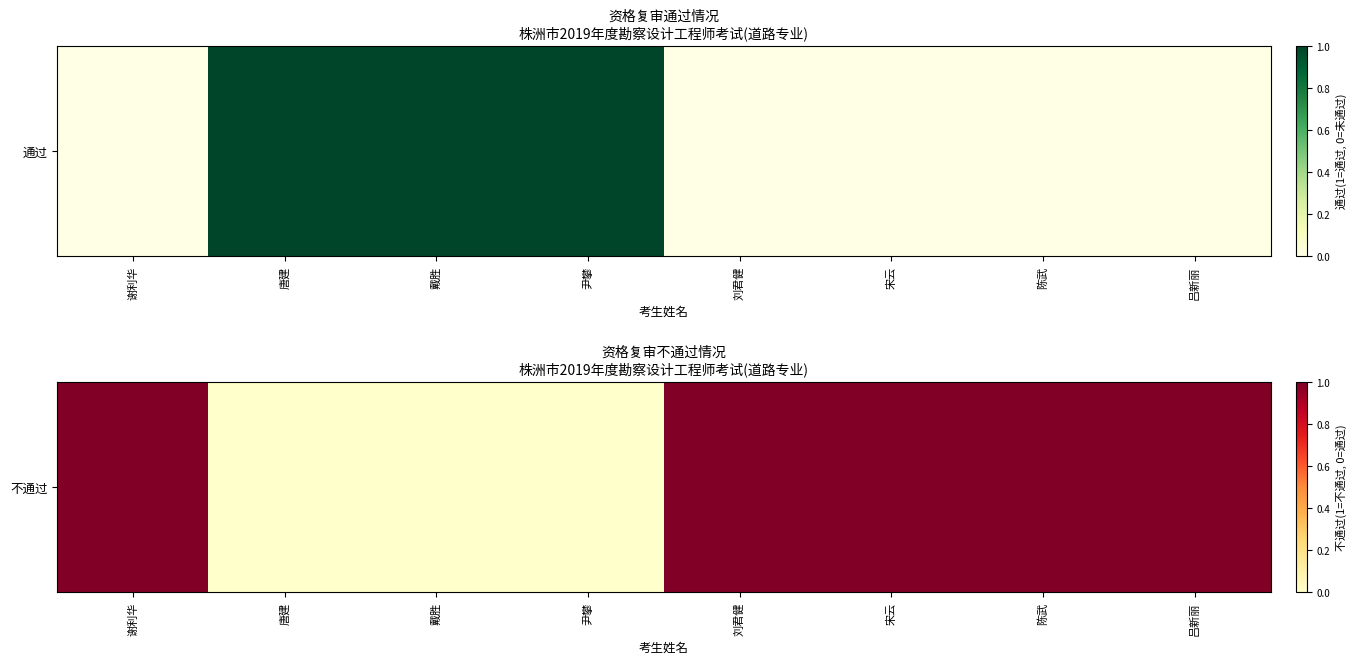

Rank the categories by value from highest to lowest.

谢利华, 刘君健, 宋云, 陈武, 吕新丽, 唐建, 戴胜, 尹攀